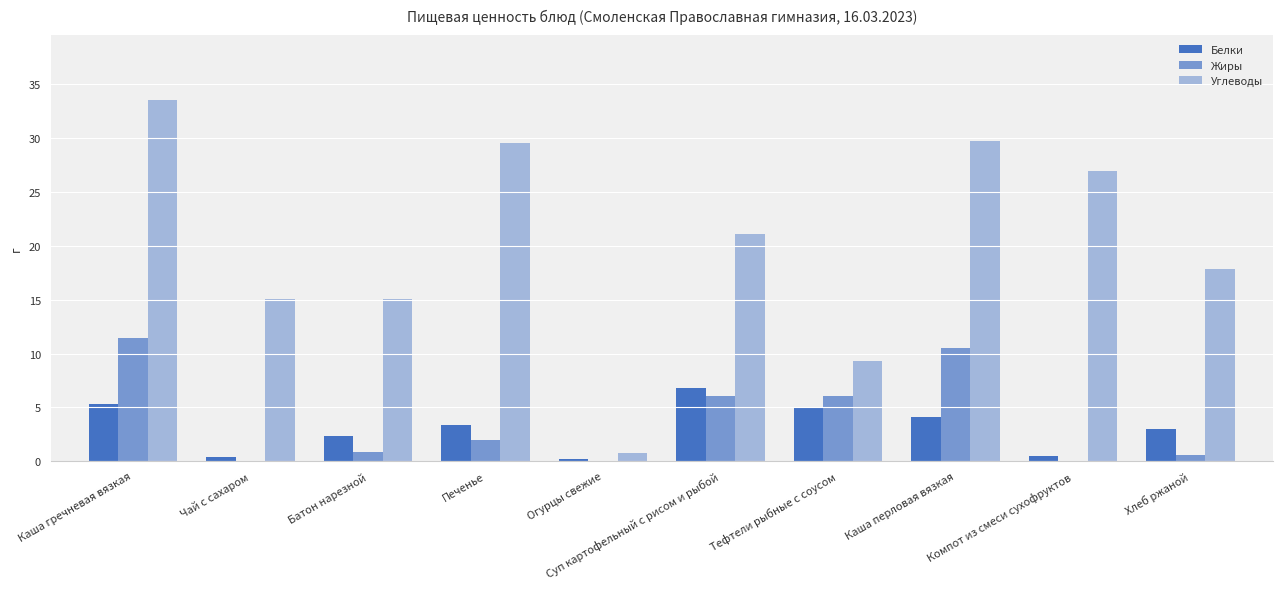

Are the bars grouped side by side (vs. stacked)?

Yes